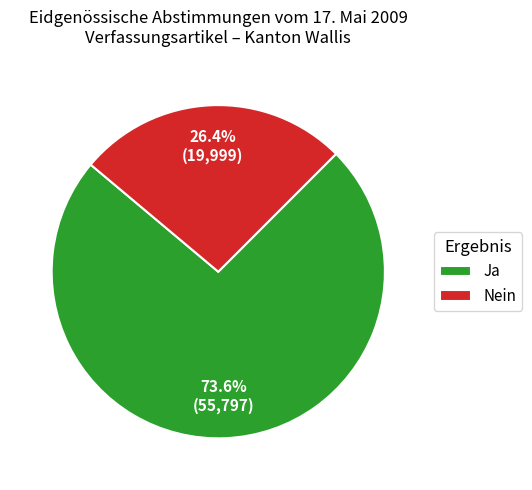

Which has a higher value, Nein or Ja?

Ja